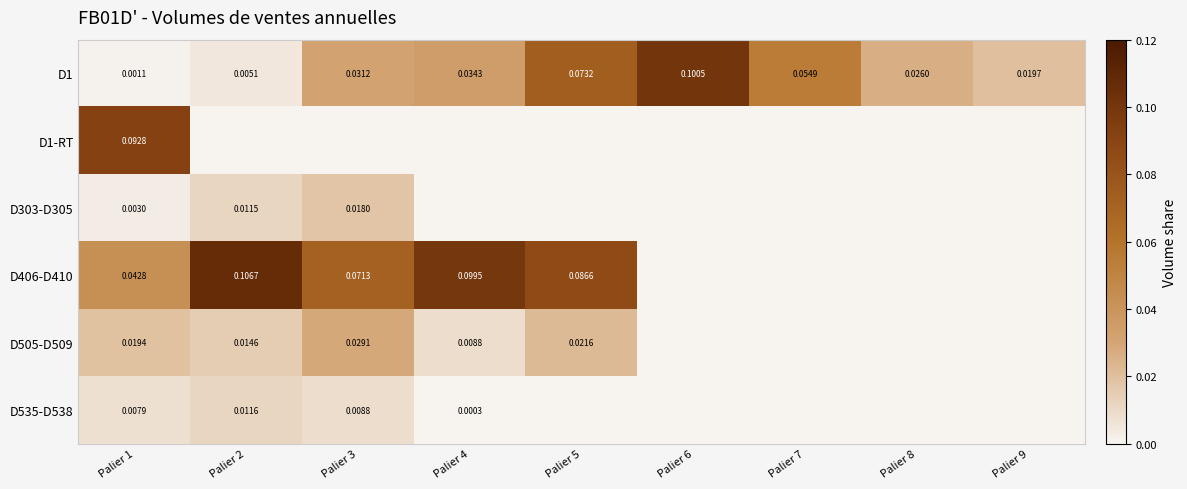

Is the value of D535-D538 at Palier 3 greater than the value of D505-D509 at Palier 3?

No